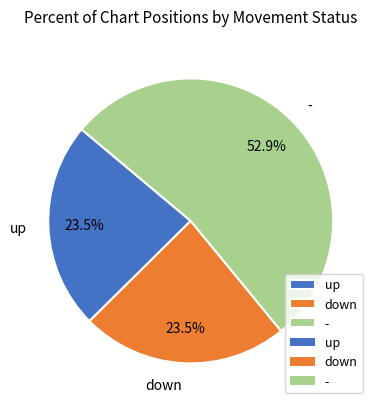

Does any single category account for the majority?

Yes